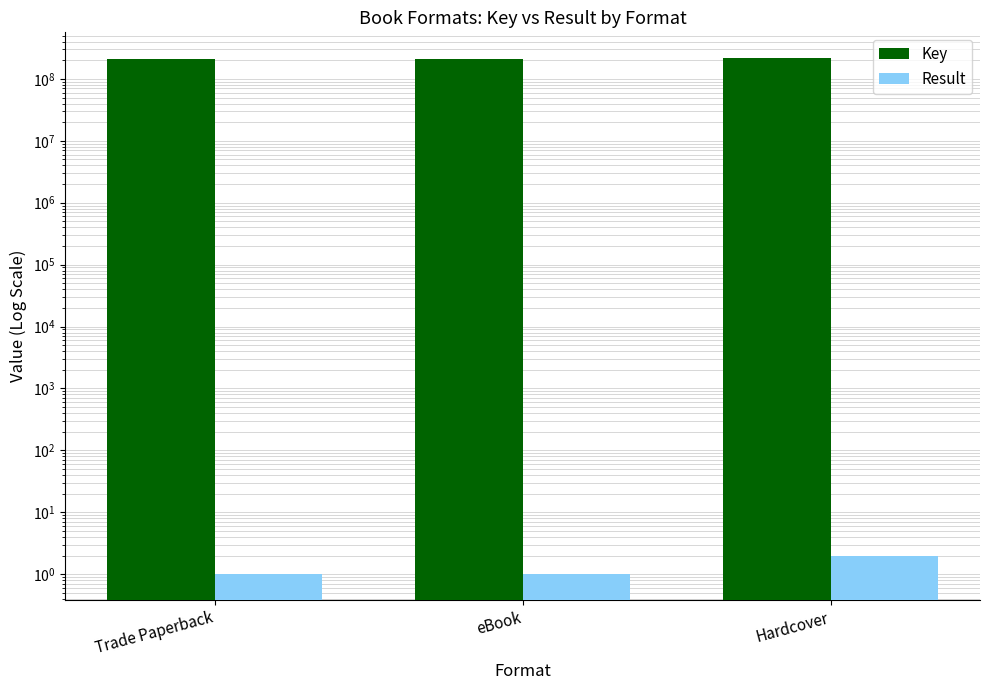

Which series has the largest total across all categories?

Key